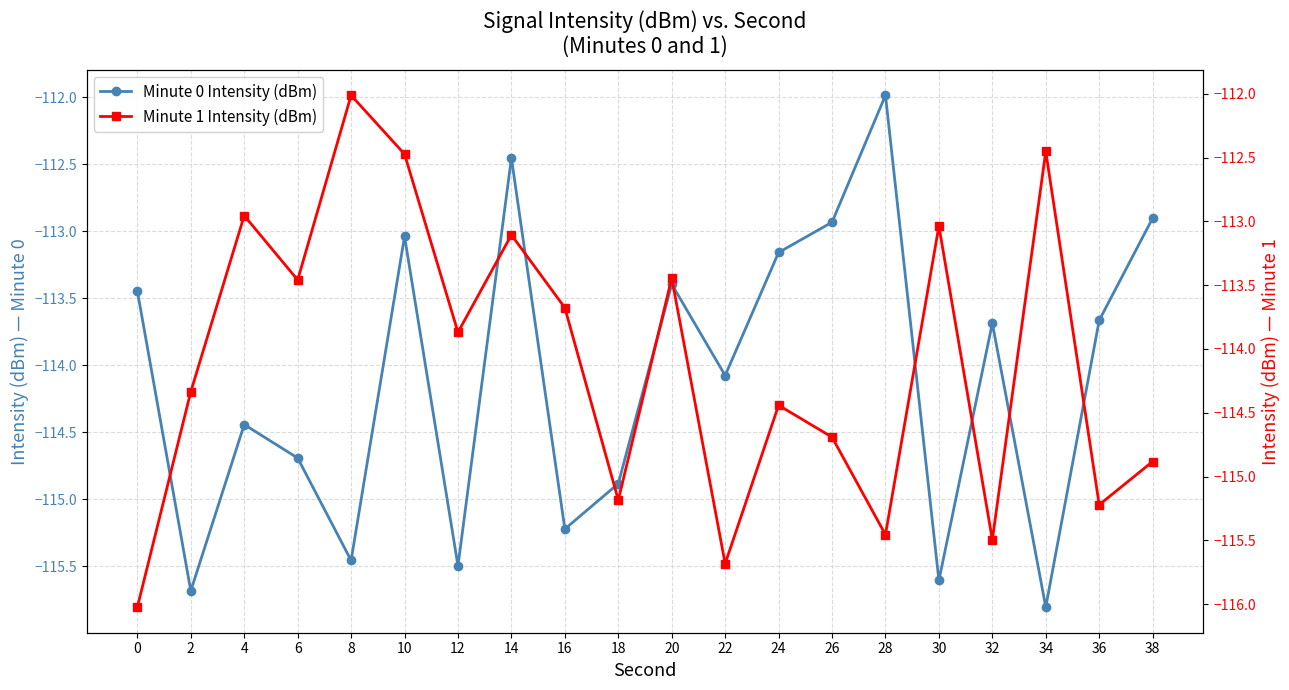

What is the average value of the Minute 1 Intensity (dBm) series?

-114.1